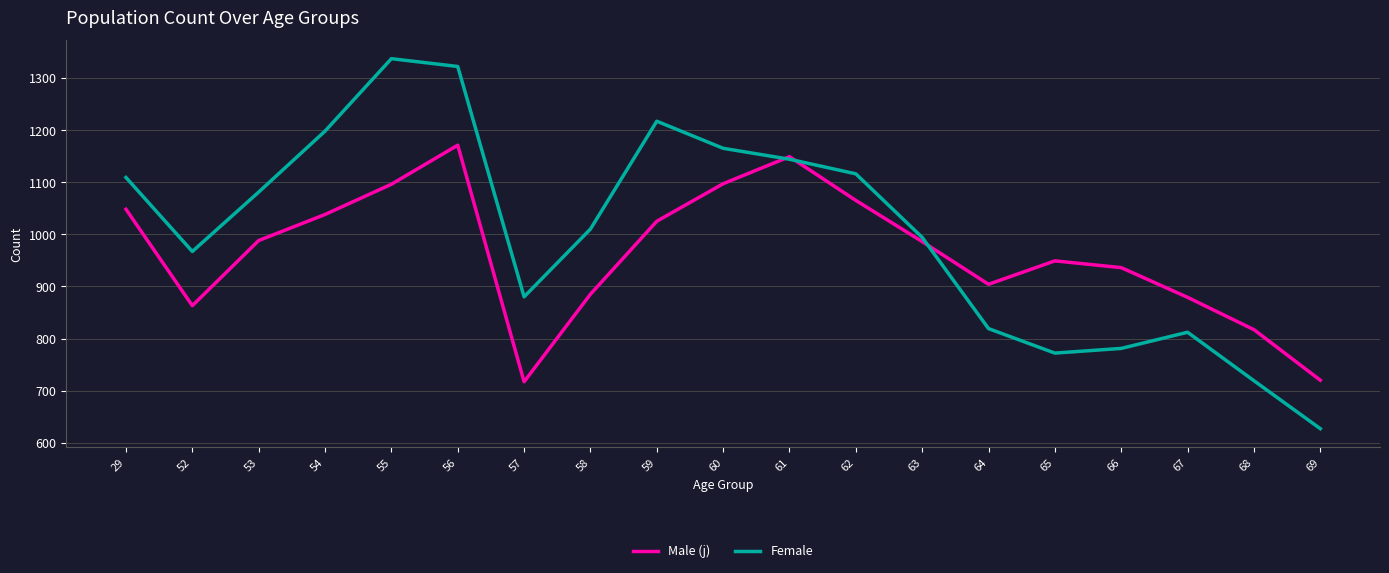

True or false: Male (j) and Female intersect in this chart.

True